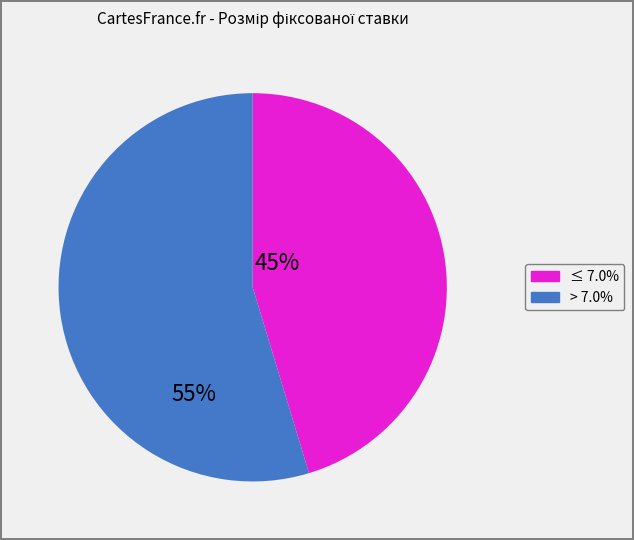

Does any single category account for the majority?

Yes